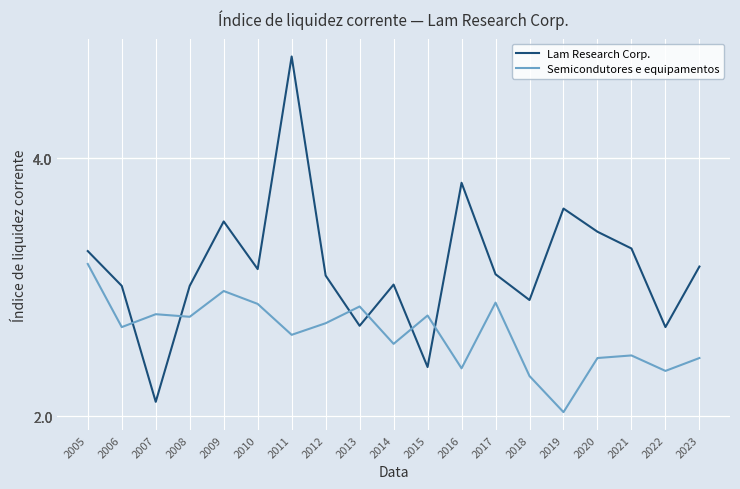

At which category is the sum across all series the highest?

2011